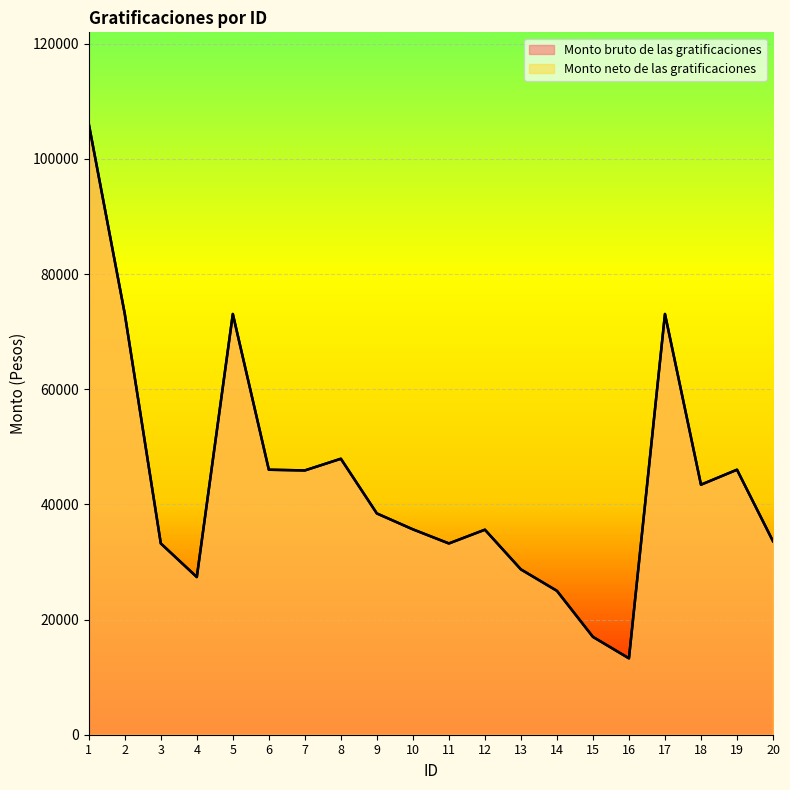

Where is the first local minimum for Monto neto de las gratificaciones?

4